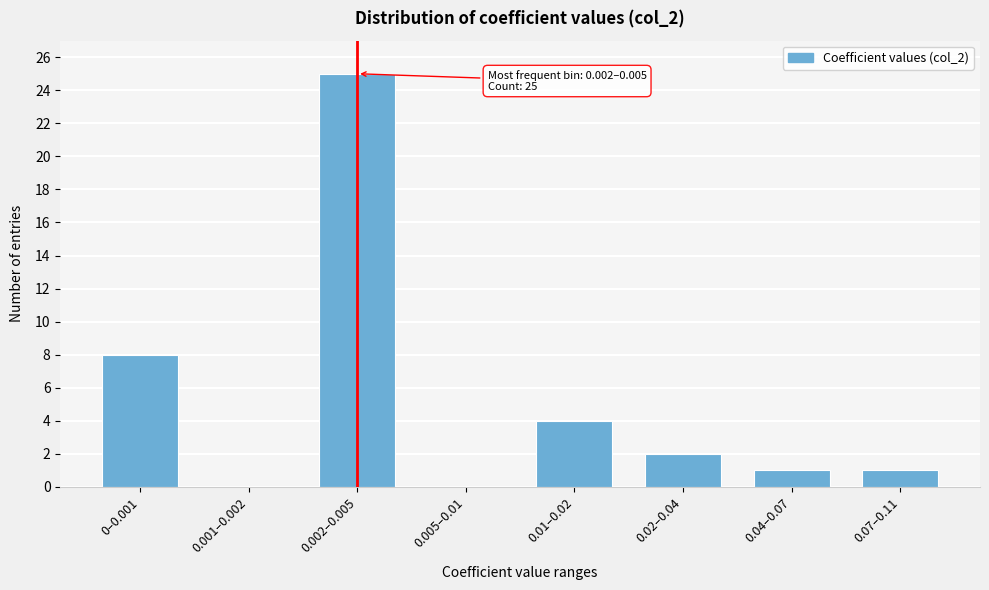

Reading right to left, what are all the values shown in this chart?

0.07–0.11=1	0.04–0.07=1	0.02–0.04=2	0.01–0.02=4	0.005–0.01=0	0.002–0.005=25	0.001–0.002=0	0–0.001=8